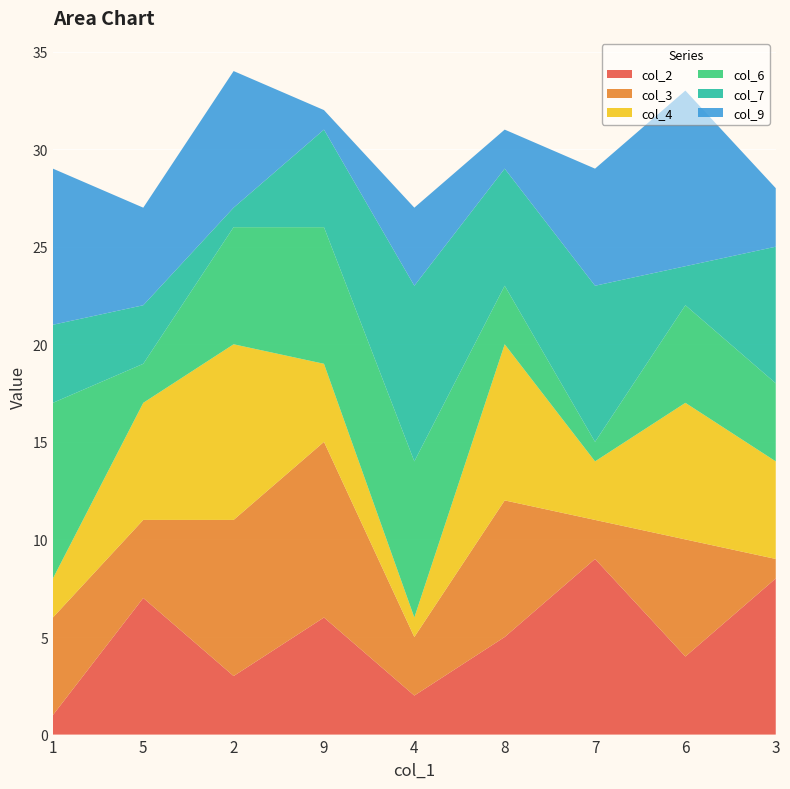

Reading left to right, list all the values displayed in this chart.

col_2: 1=1	5=7	2=3	9=6	4=2	8=5	7=9	6=4	3=8
col_3: 1=5	5=4	2=8	9=9	4=3	8=7	7=2	6=6	3=1
col_4: 1=2	5=6	2=9	9=4	4=1	8=8	7=3	6=7	3=5
col_6: 1=9	5=2	2=6	9=7	4=8	8=3	7=1	6=5	3=4
col_7: 1=4	5=3	2=1	9=5	4=9	8=6	7=8	6=2	3=7
col_9: 1=8	5=5	2=7	9=1	4=4	8=2	7=6	6=9	3=3